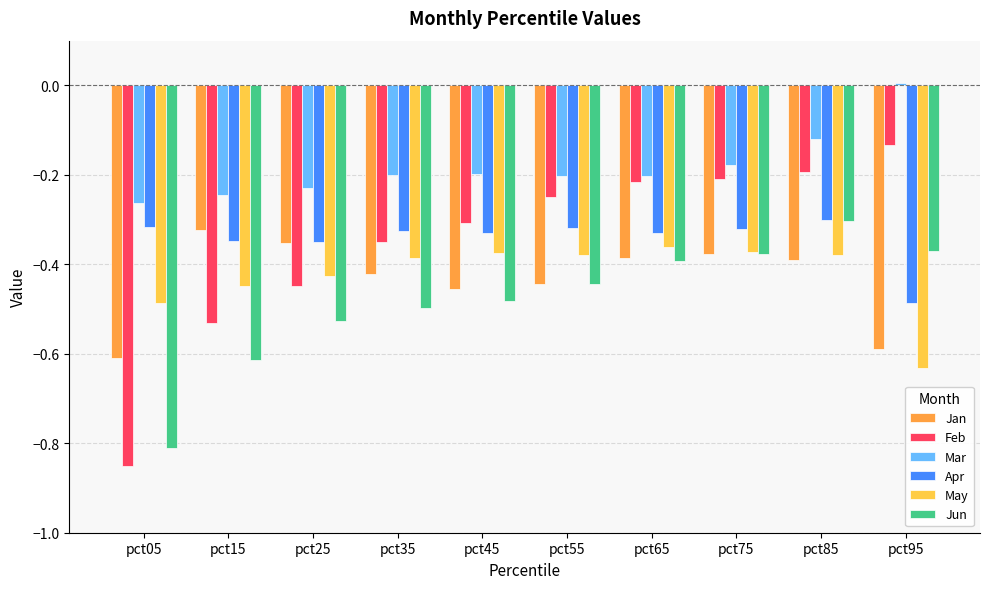

What is the difference between the maximum and second lowest values in the Jun series?

0.3